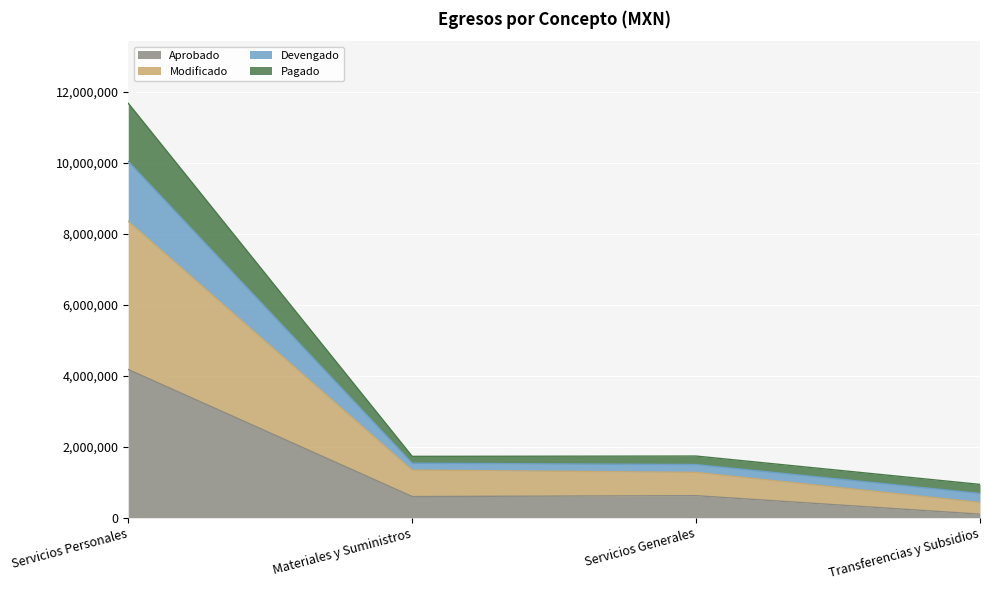

What is the total value across all series at Servicios Personales?

11668790.2